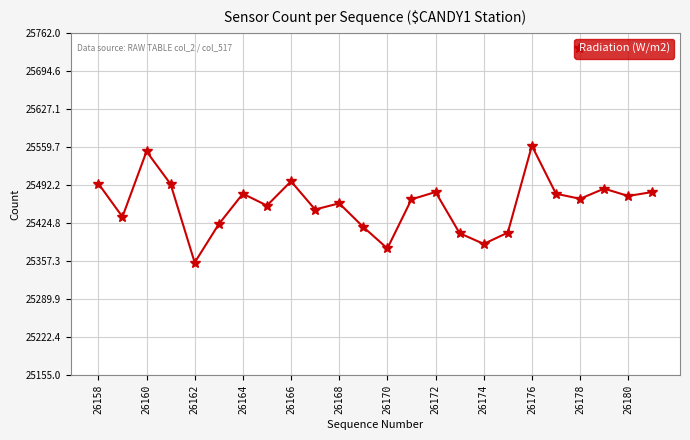

What is the minimum value shown in the chart?

25355